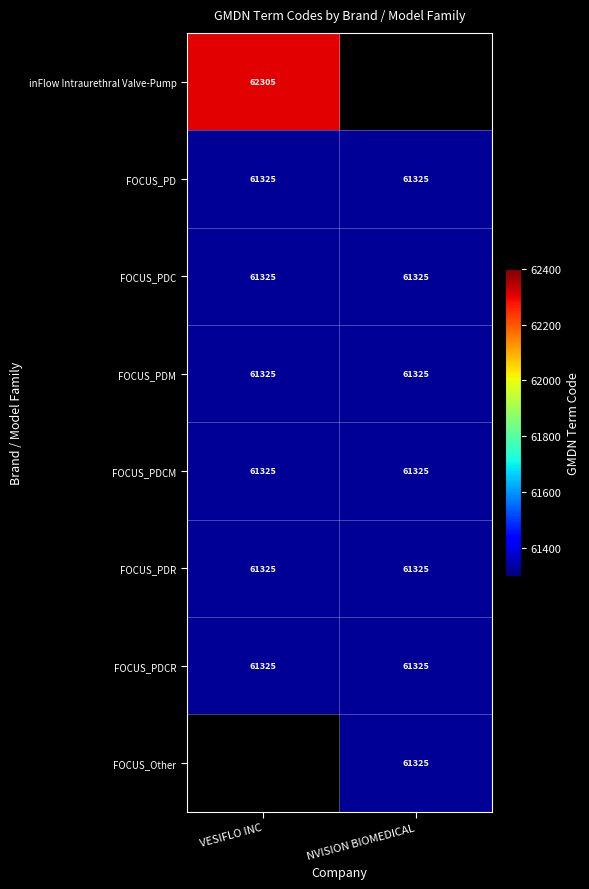

Between NVISION BIOMEDICAL and VESIFLO INC, which is larger?

VESIFLO INC